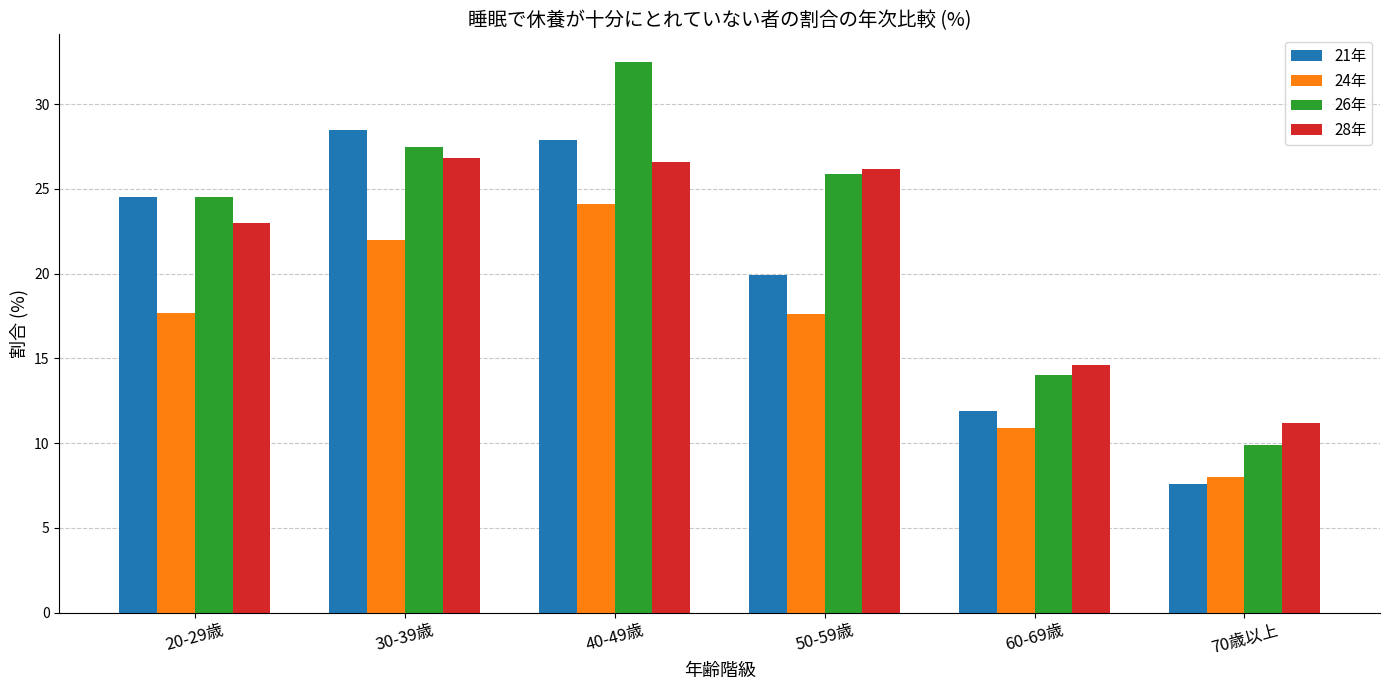

How many data points in 28年 are less than 26?

3